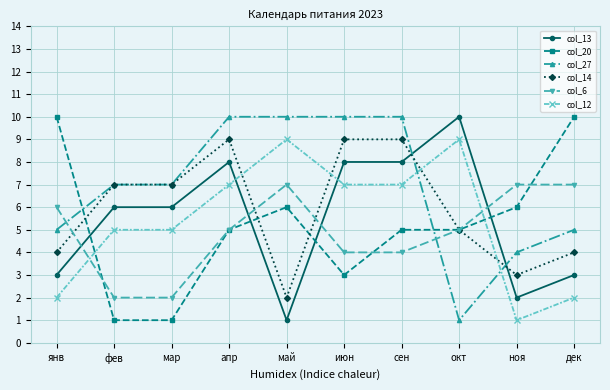

What is the sum of the col_13 values at дек and ноя?

5